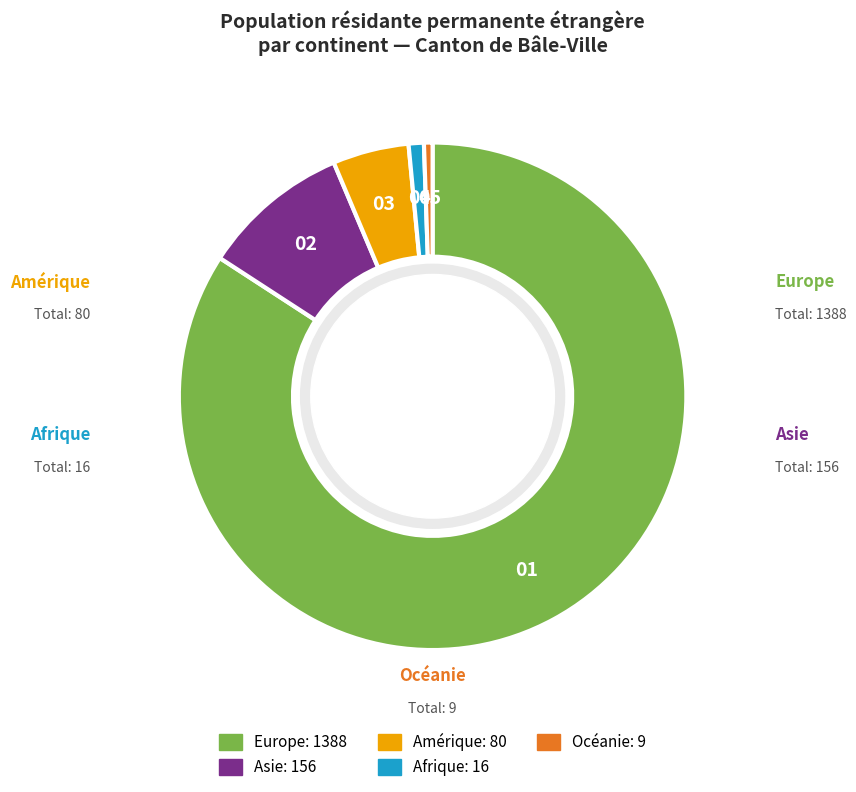

Approximately how many times larger is the value at Amérique compared to Europe?

0.1